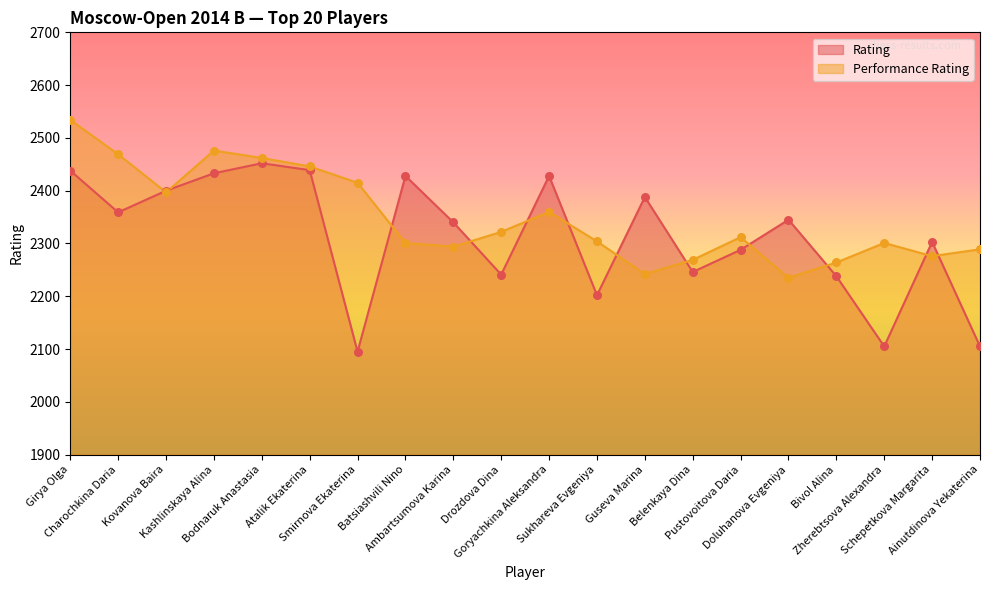

Which series has the largest total across all categories?

Performance Rating